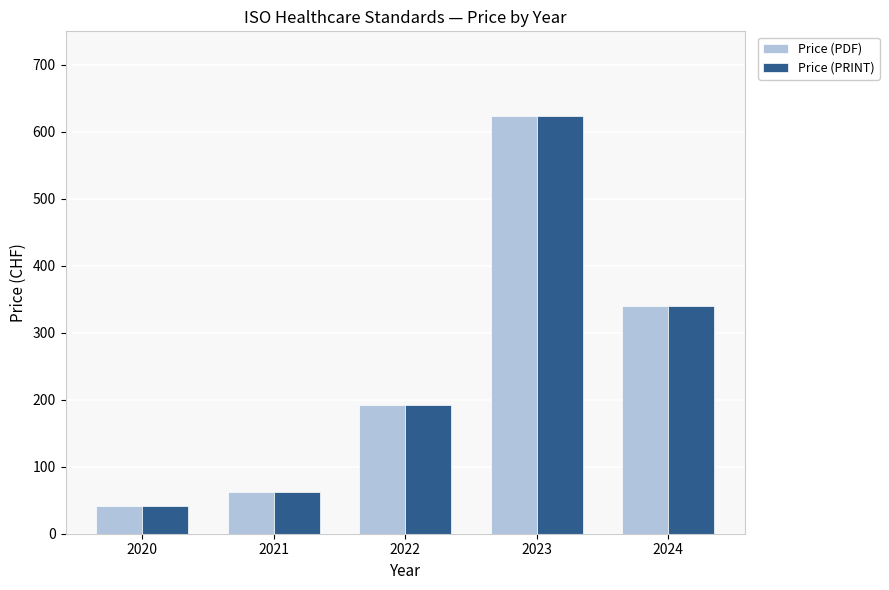

What is the sum of the Price (PRINT) values at 2020 and 2023?

665